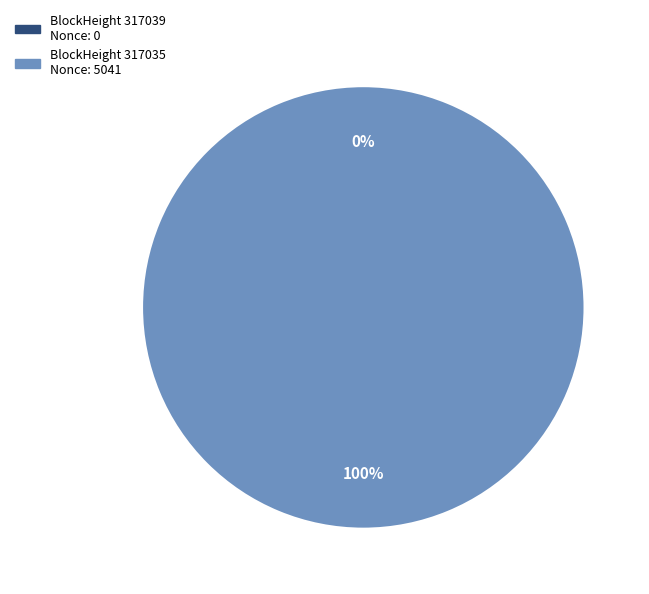

Does any single category account for the majority?

Yes